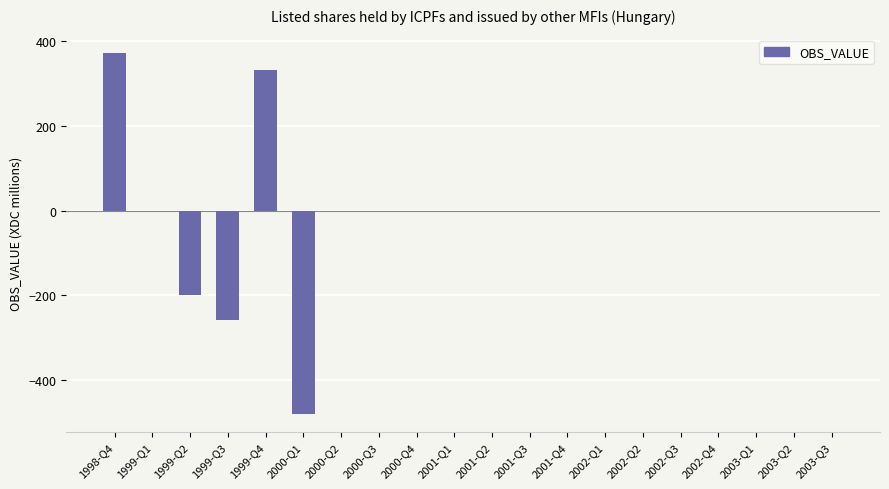

Are the bars horizontal?

No